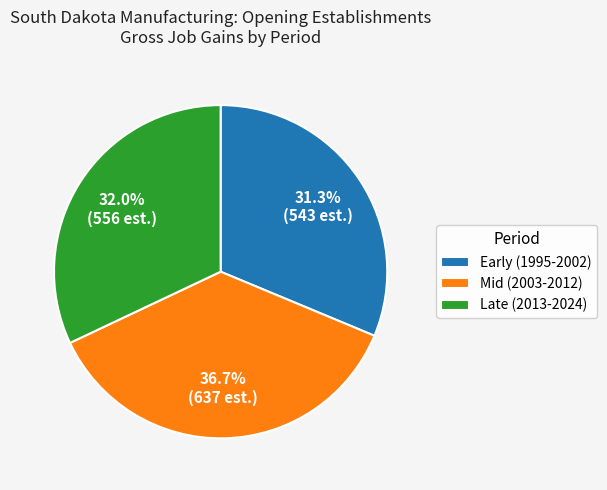

What percentage do Early (1995-2002) and Mid (2003-2012) together represent?

68.0%